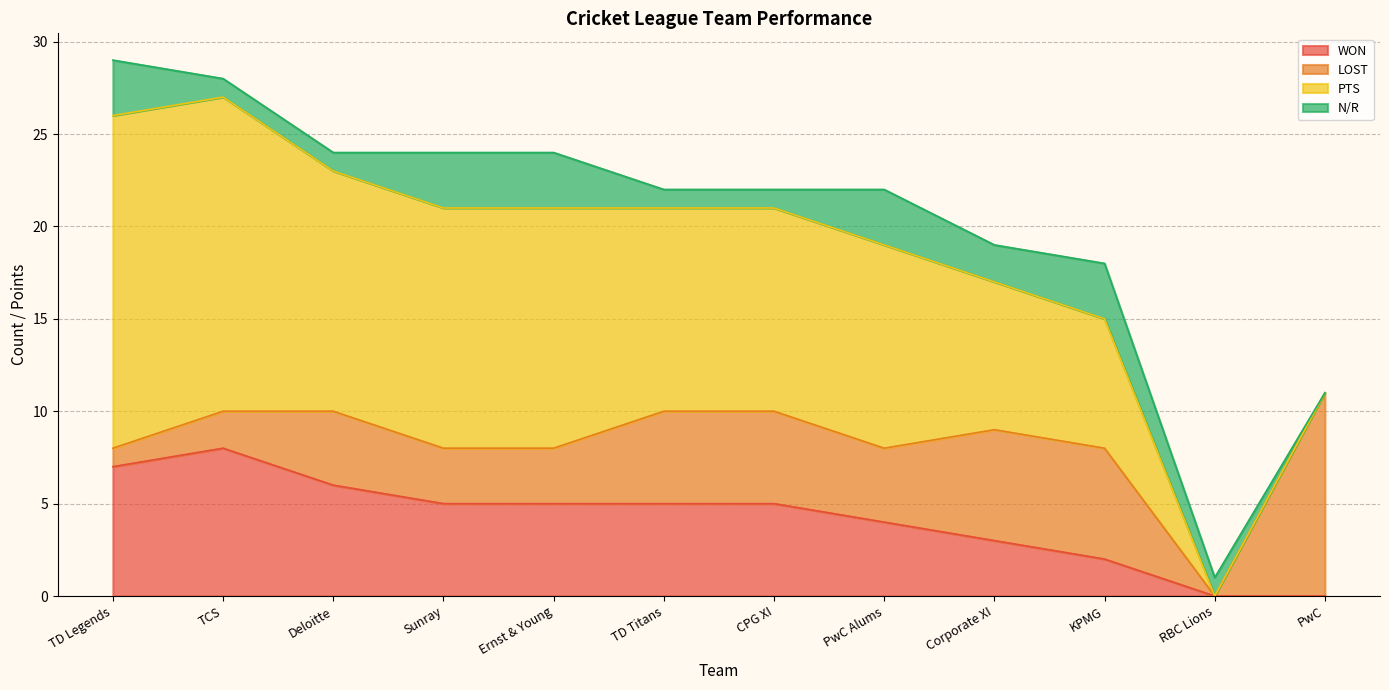

What is the total value across all series at PwC?

11